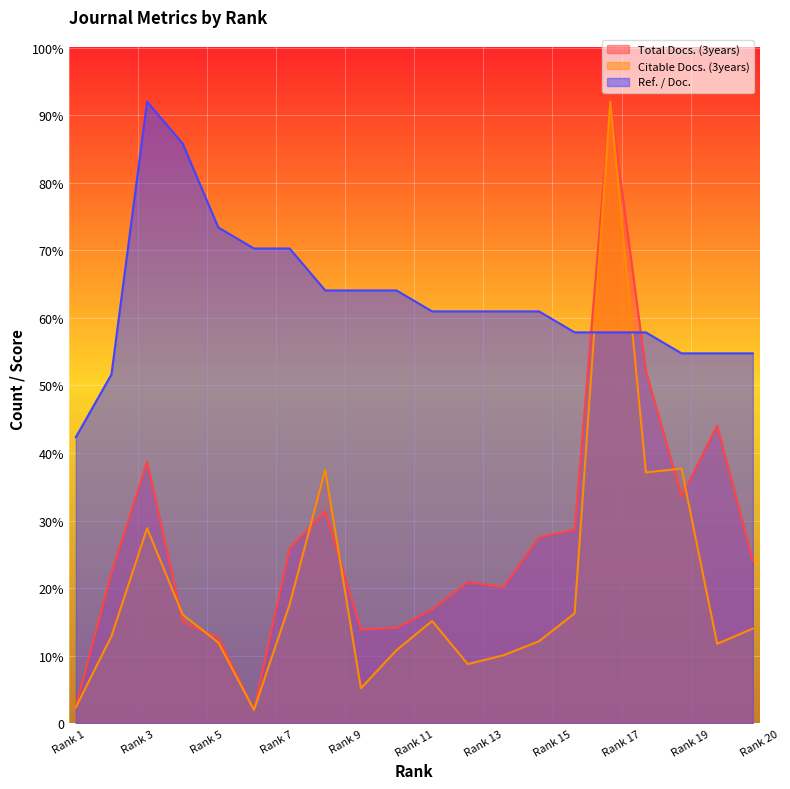

What value does the Total Docs. (3years) series have at 15?

143.2